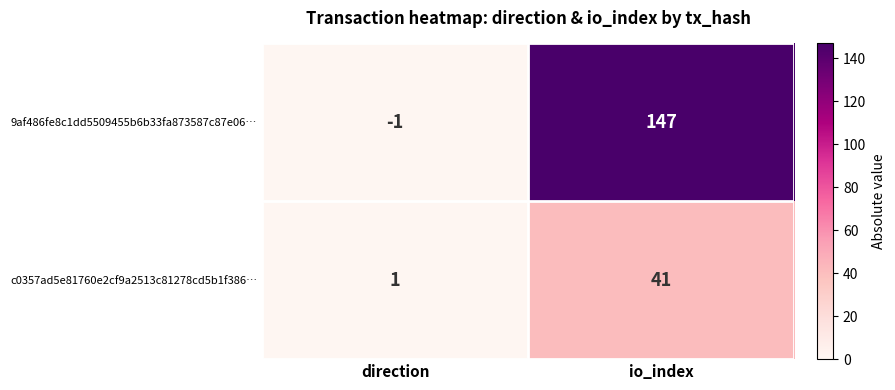

At which label does c0357ad5e81760e2cf9a2513c81278cd5b1f386… reach its minimum?

direction